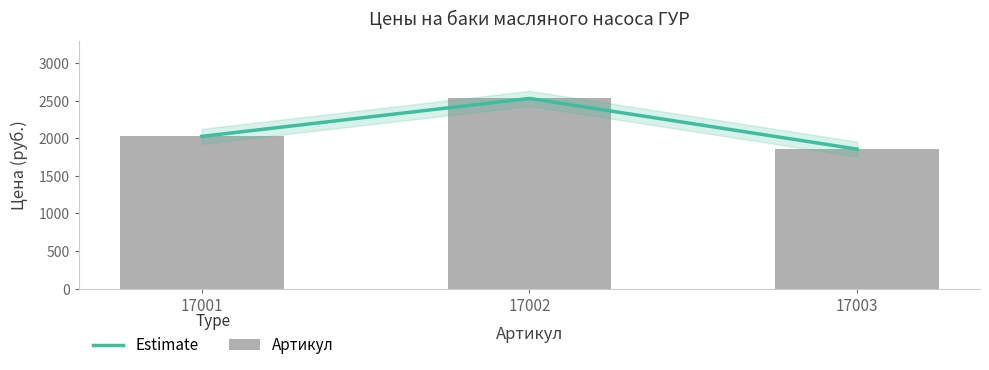

At which label does Estimate reach its minimum?

17003